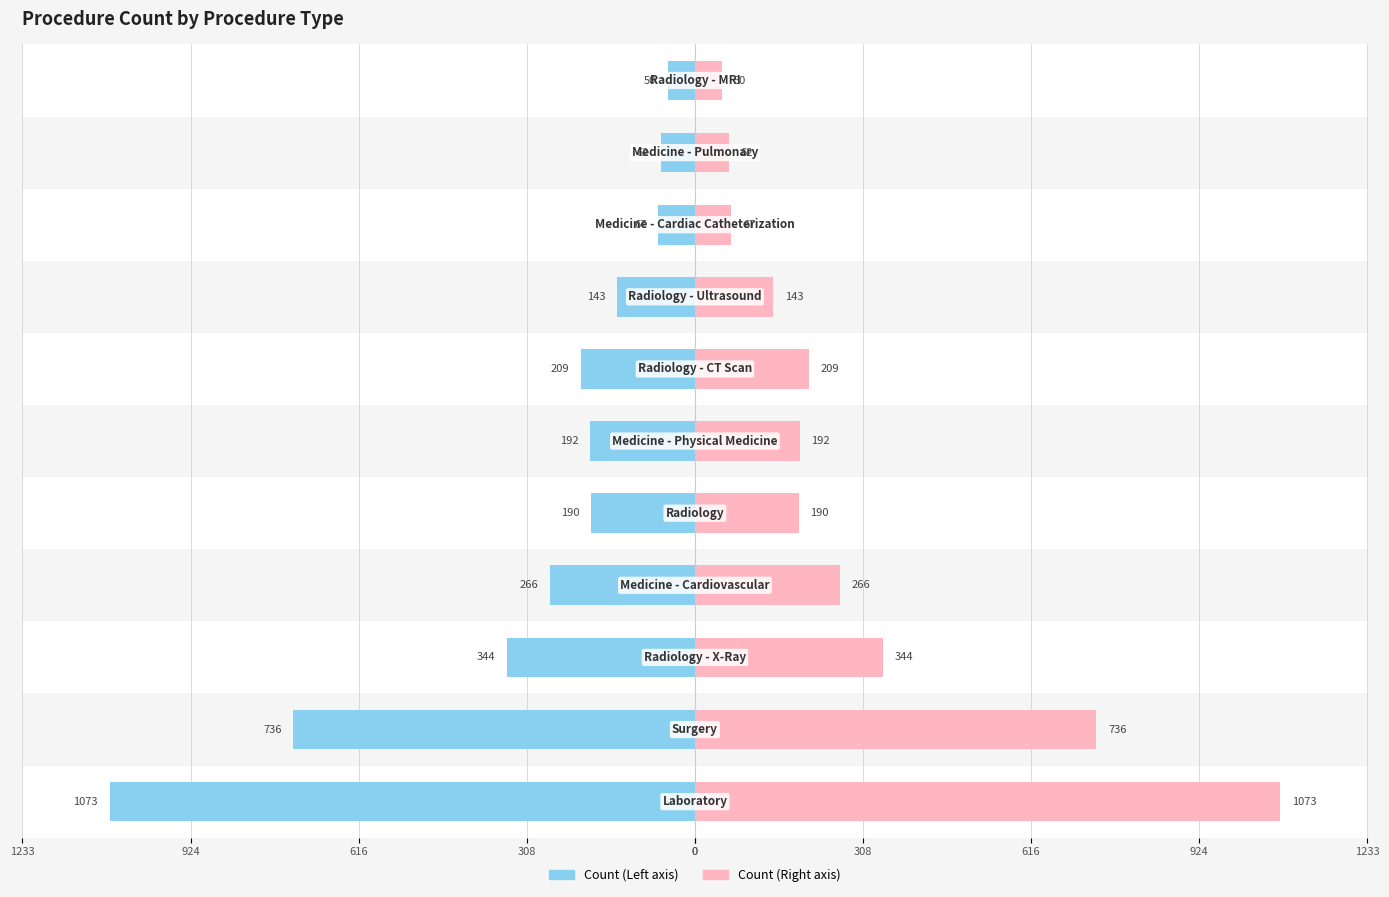

How many data points in Count (Left) are less than -192?

5